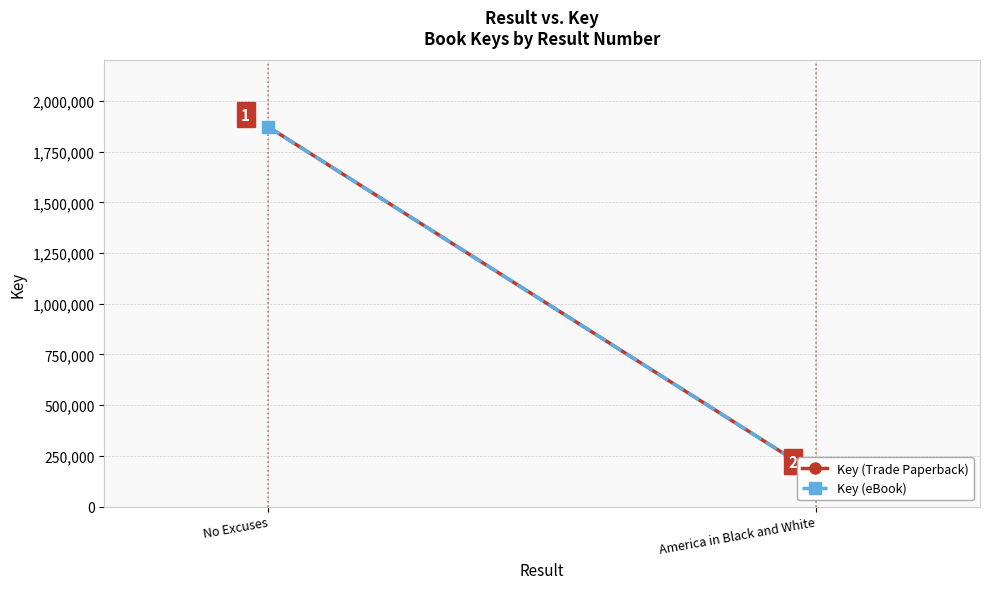

Between No Excuses and America in Black and White, which is larger?

No Excuses